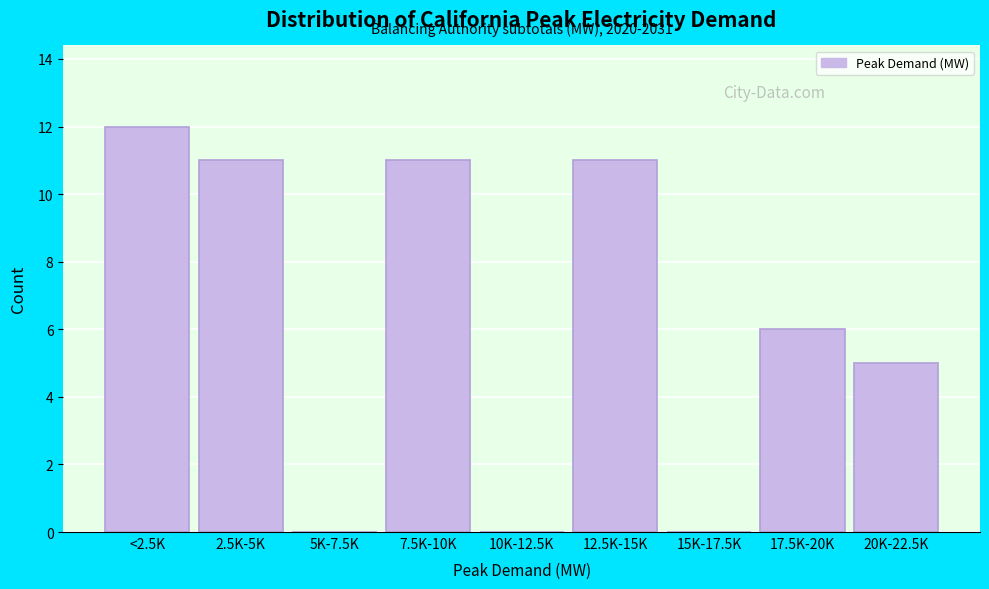

Reading left to right, what are all the values shown in this chart?

<2.5K=12	2.5K-5K=11	5K-7.5K=0	7.5K-10K=11	10K-12.5K=0	12.5K-15K=11	15K-17.5K=0	17.5K-20K=6	20K-22.5K=5